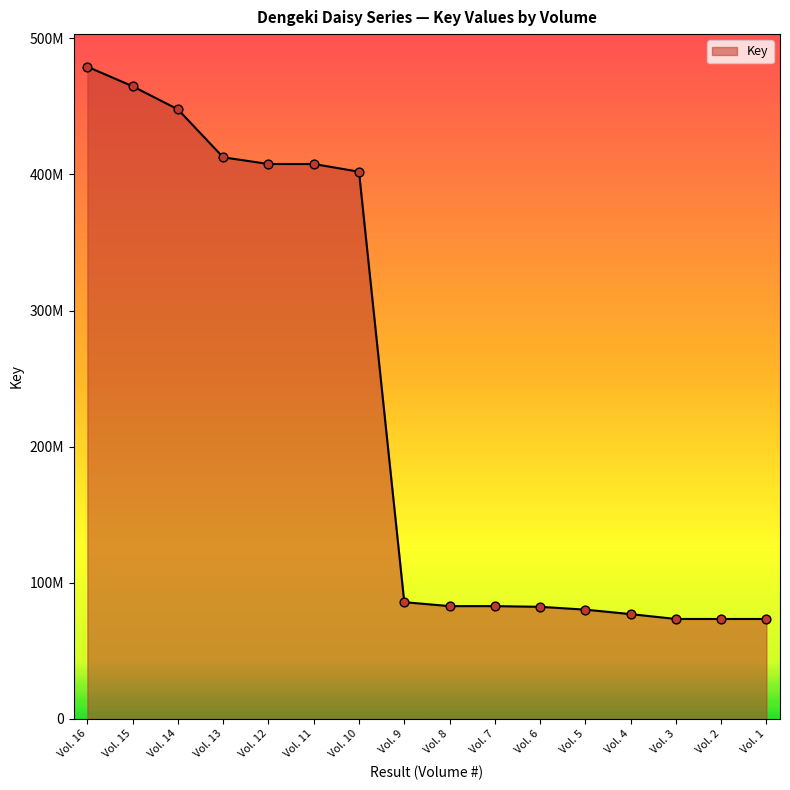

Approximately how many times larger is the value at Vol. 8 compared to Vol. 6?

1.0